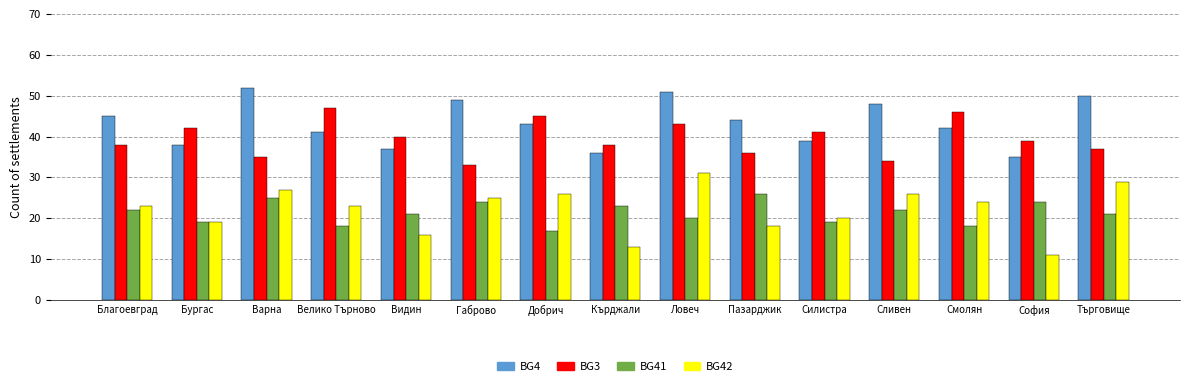

Which series has the largest range (max minus min)?

BG42